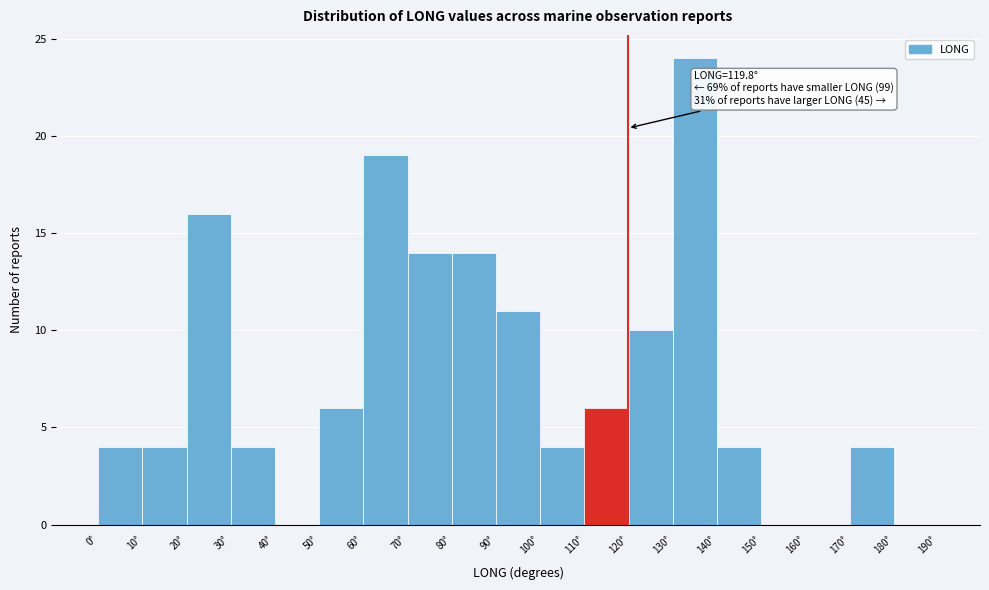

Which range on the x-axis has the tallest bar?

130 to 140